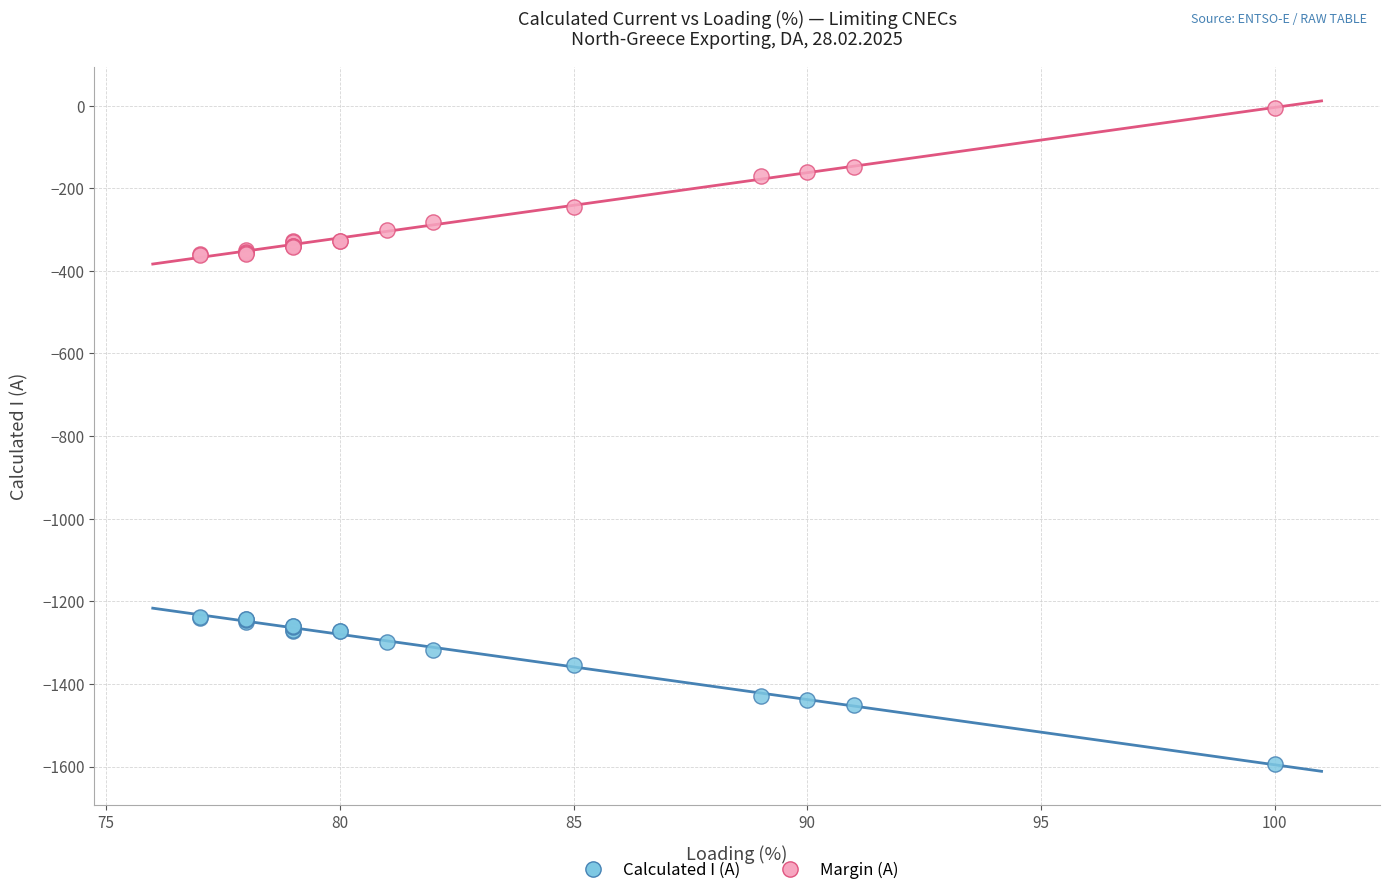

Which series contains the highest Y value?

Margin (A)